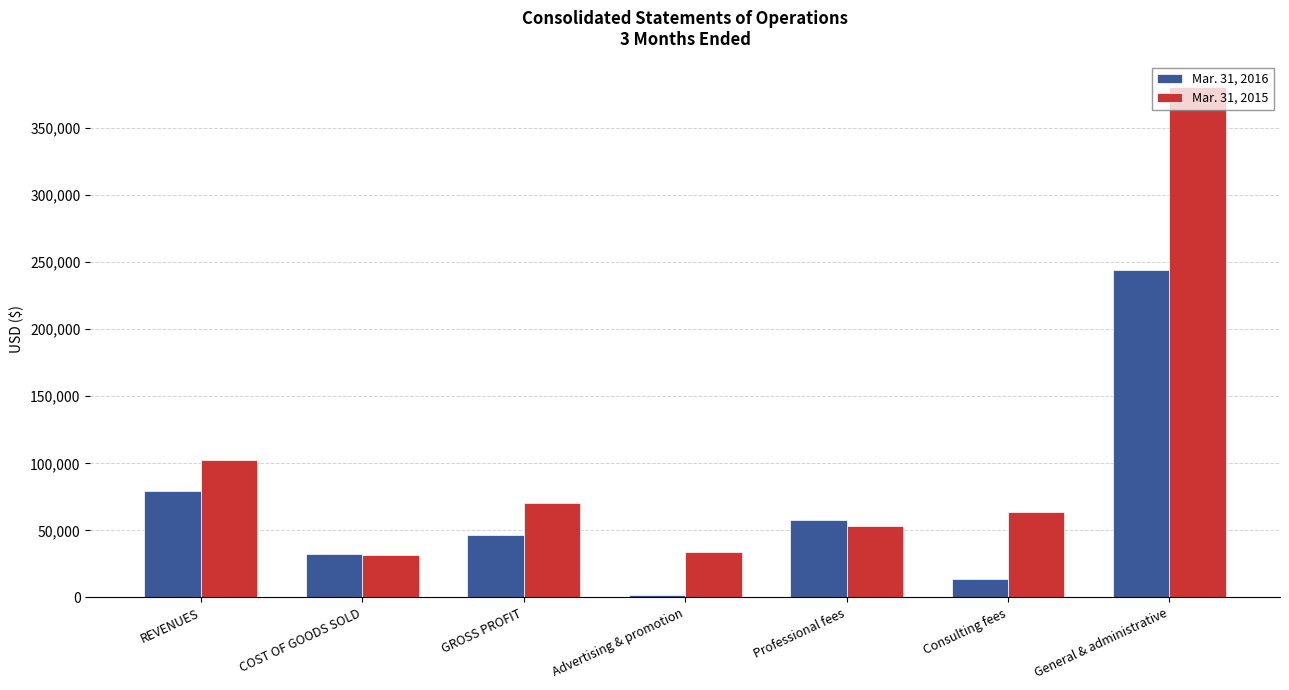

Are the bars horizontal?

No